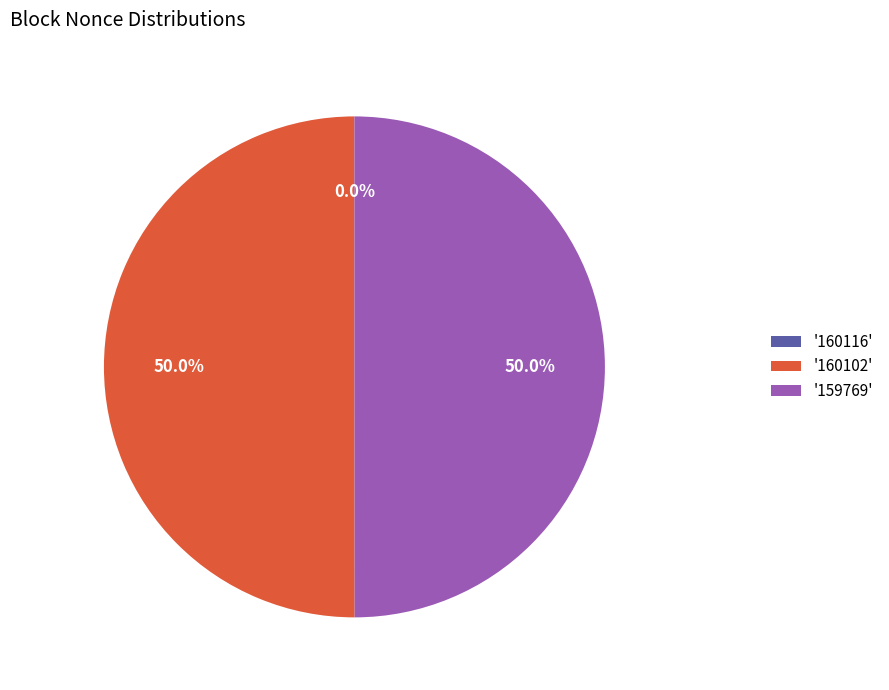

What percentage is NOT represented by '160102'?

50.0%